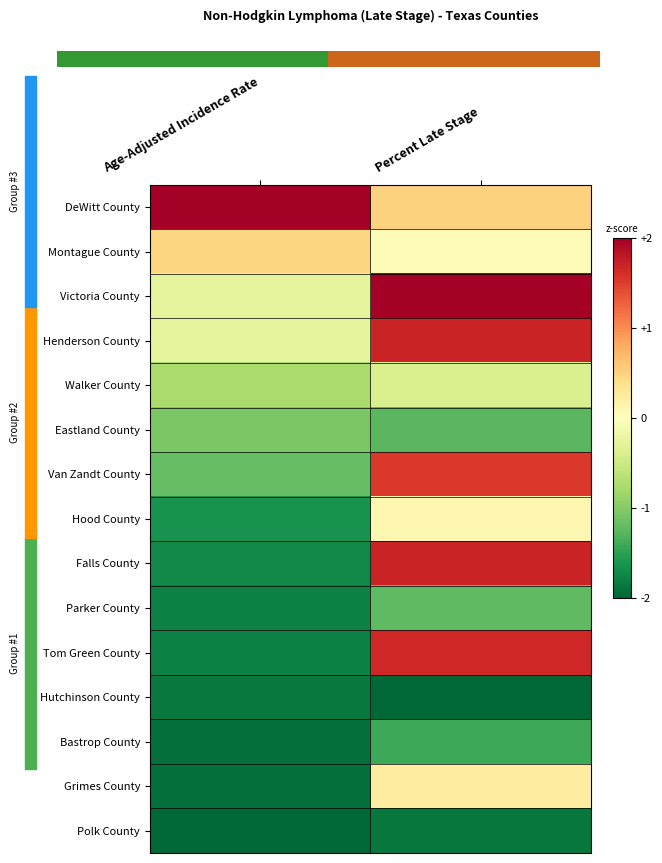

At Age-Adjusted Incidence Rate, list the series in order from largest to smallest.

DeWitt County, Montague County, Victoria County, Henderson County, Walker County, Eastland County, Van Zandt County, Hood County, Falls County, Parker County, Tom Green County, Hutchinson County, Bastrop County, Grimes County, Polk County